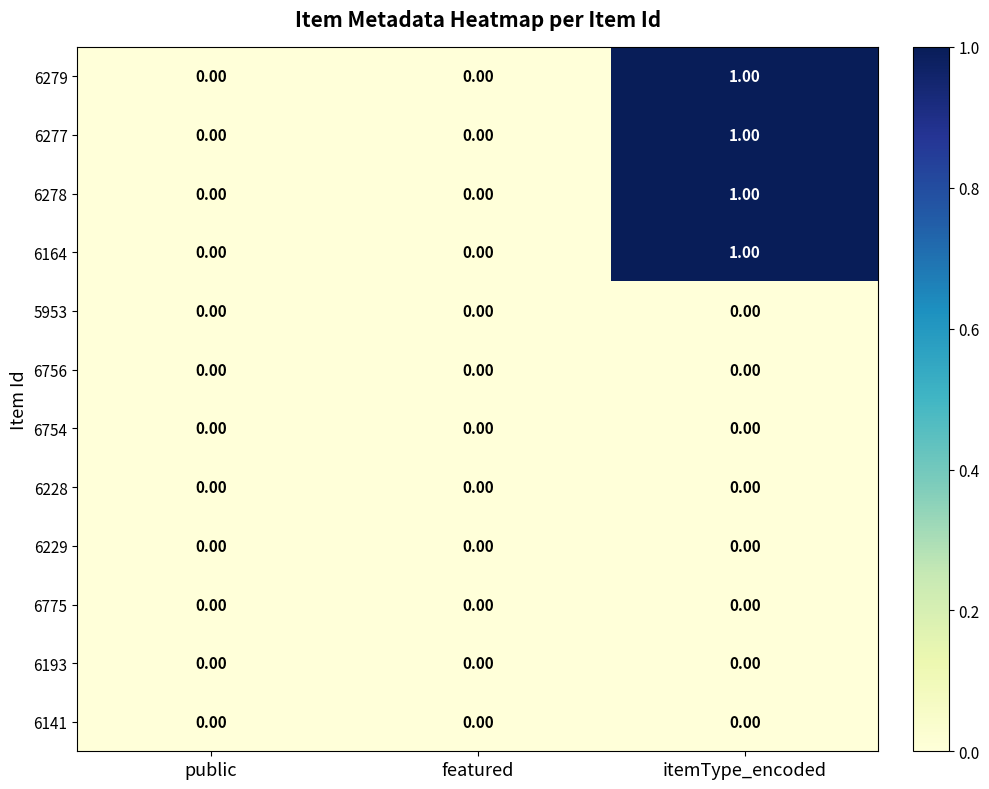

Which category has the highest value in the 6278 series?

itemType_encoded